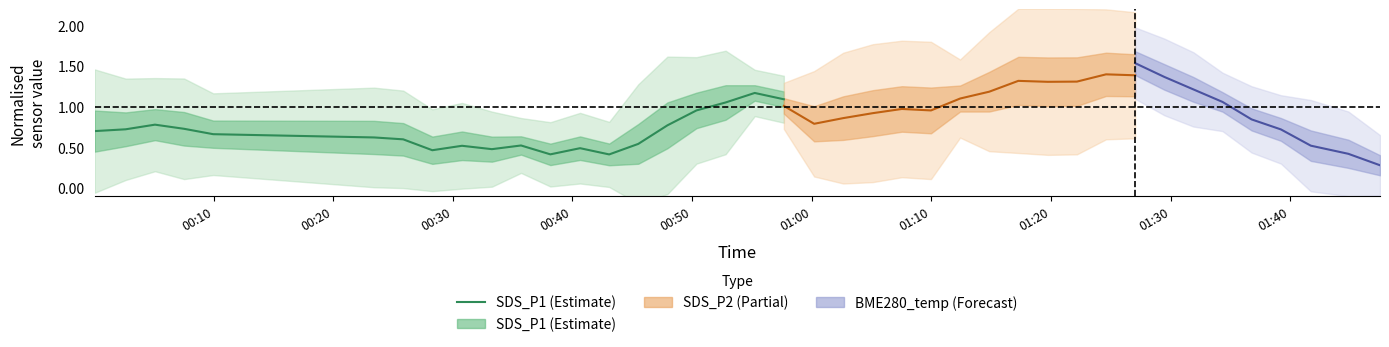

What is the maximum value shown in the chart?

1.2